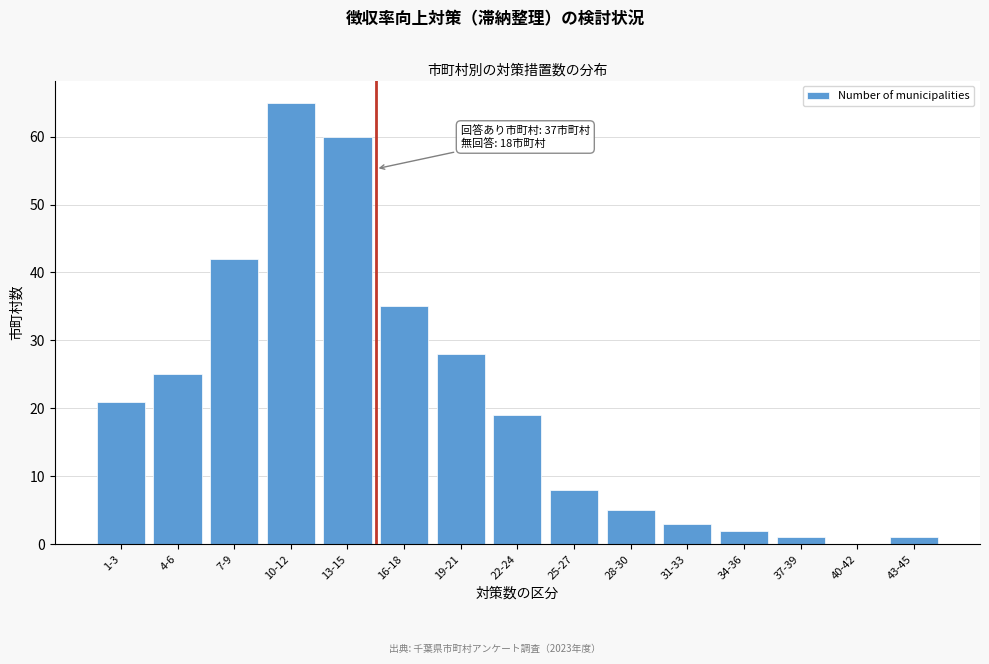

Reading left to right, transcribe all the data shown in this chart.

1-3=21	4-6=25	7-9=42	10-12=65	13-15=60	16-18=35	19-21=28	22-24=19	25-27=8	28-30=5	31-33=3	34-36=2	37-39=1	40-42=0	43-45=1